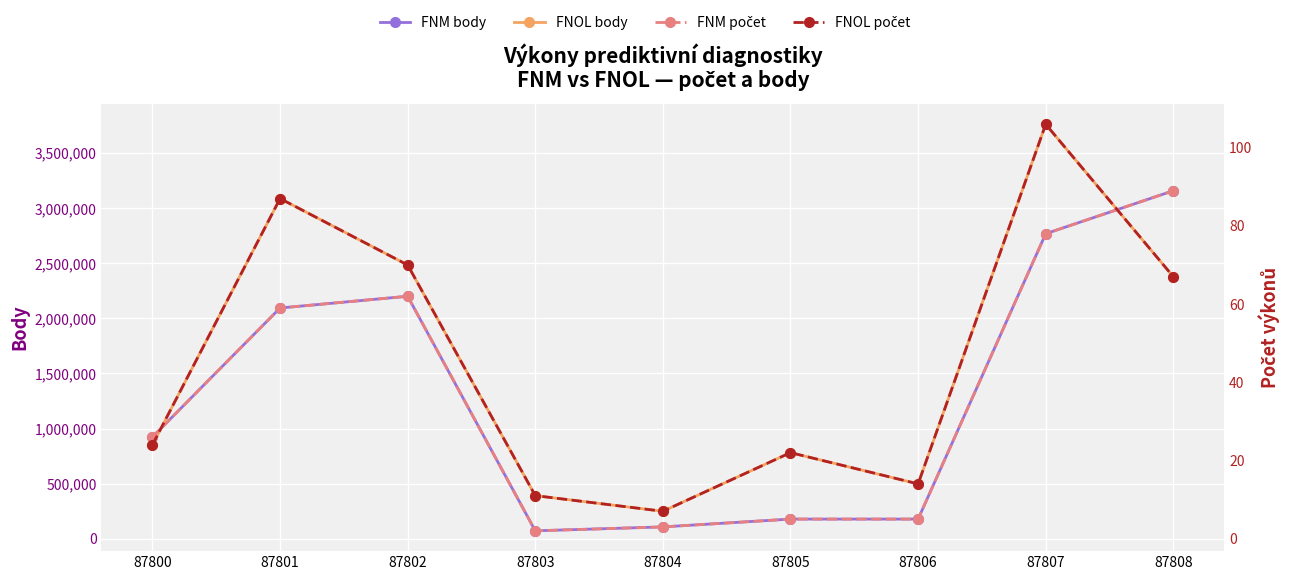

Reading right to left, transcribe all the data shown in this chart.

FNM body: 87808=3159322	87807=2768844	87806=177490	87805=177490	87804=106494	87803=70996	87802=2200876	87801=2094382	87800=922948
FNOL body: 87808=2378366	87807=3762788	87806=496972	87805=780956	87804=248486	87803=390478	87802=2484860	87801=3088326	87800=851952
FNM počet: 87808=89	87807=78	87806=5	87805=5	87804=3	87803=2	87802=62	87801=59	87800=26
FNOL počet: 87808=67	87807=106	87806=14	87805=22	87804=7	87803=11	87802=70	87801=87	87800=24